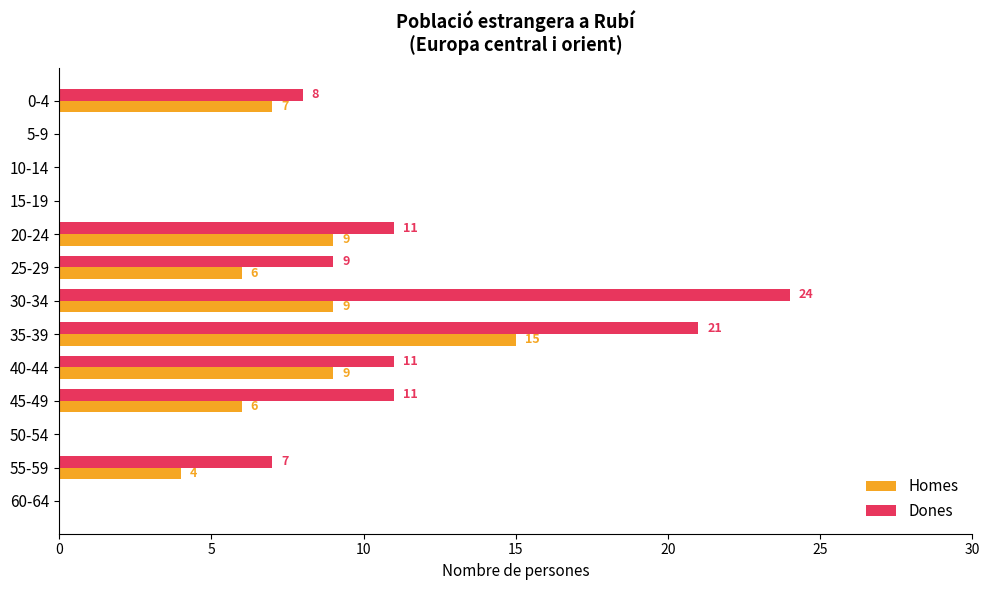

Which category has the highest value in the Dones series?

30-34